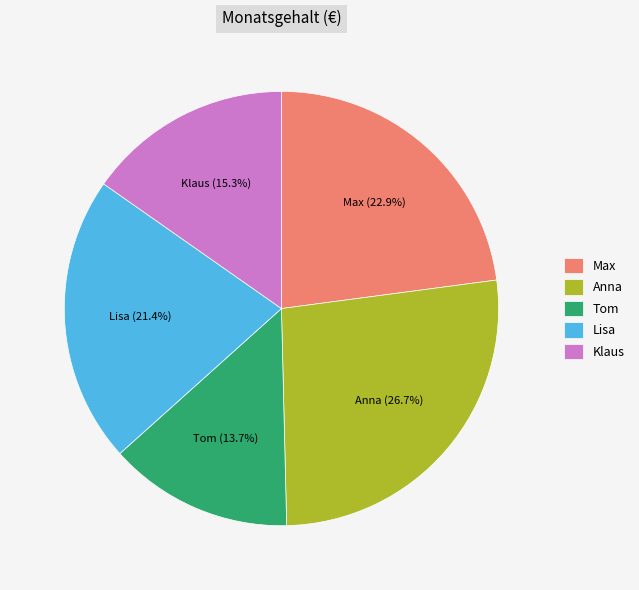

Does Klaus represent more than half of the total?

No